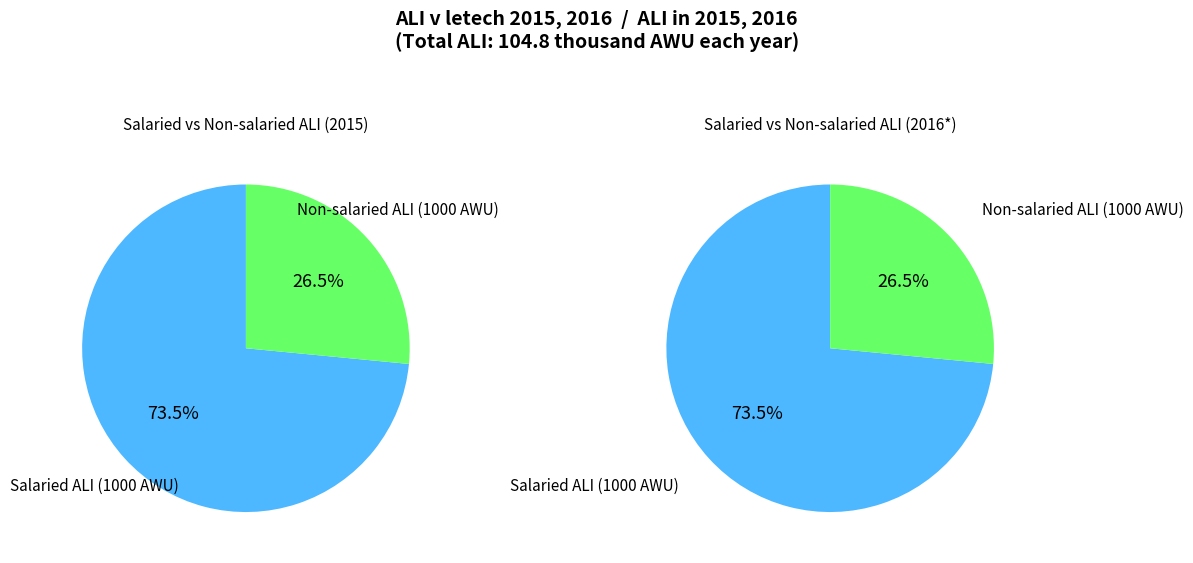

What portion of the pie excludes Non-salaried ALI (1000 AWU)?

73.5%